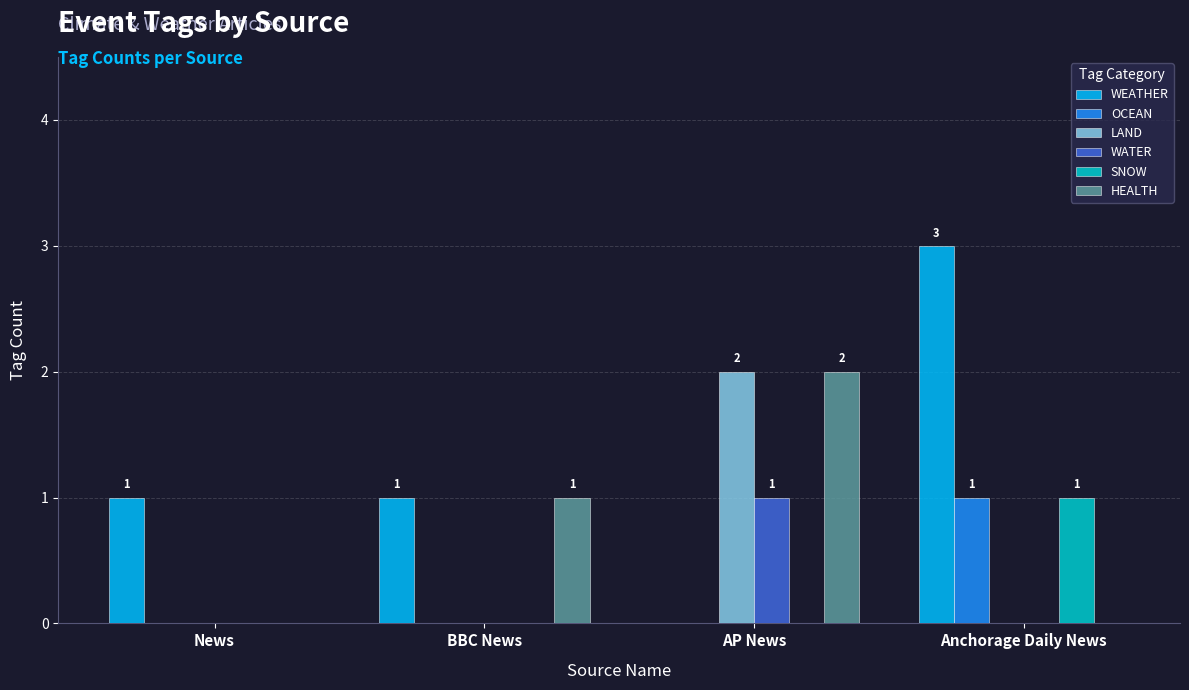

At which category does the chart reach its peak across all series?

Anchorage Daily News